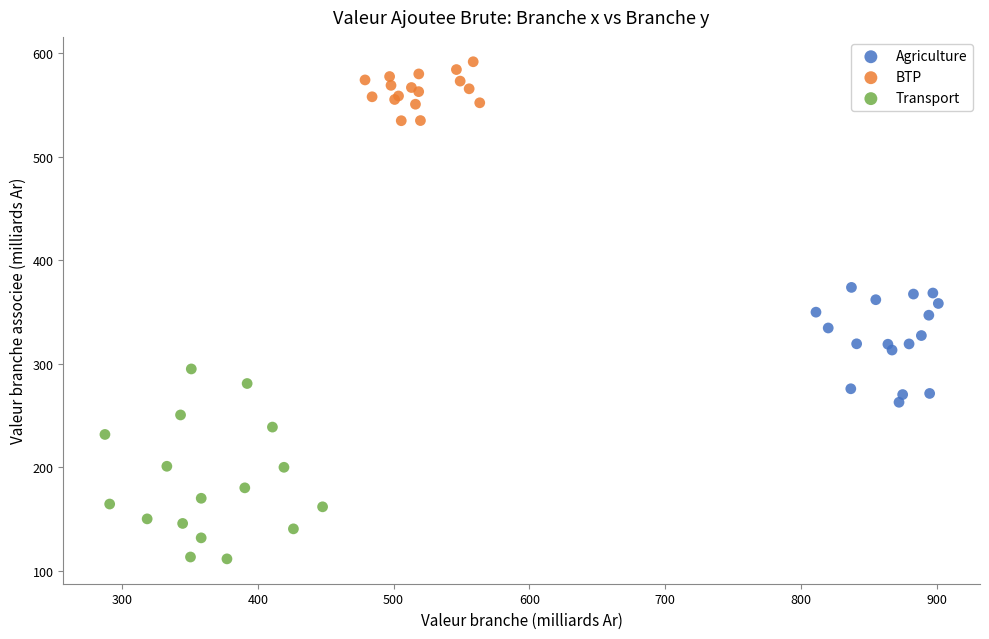

Which series has the widest spread of Y values?

Transport